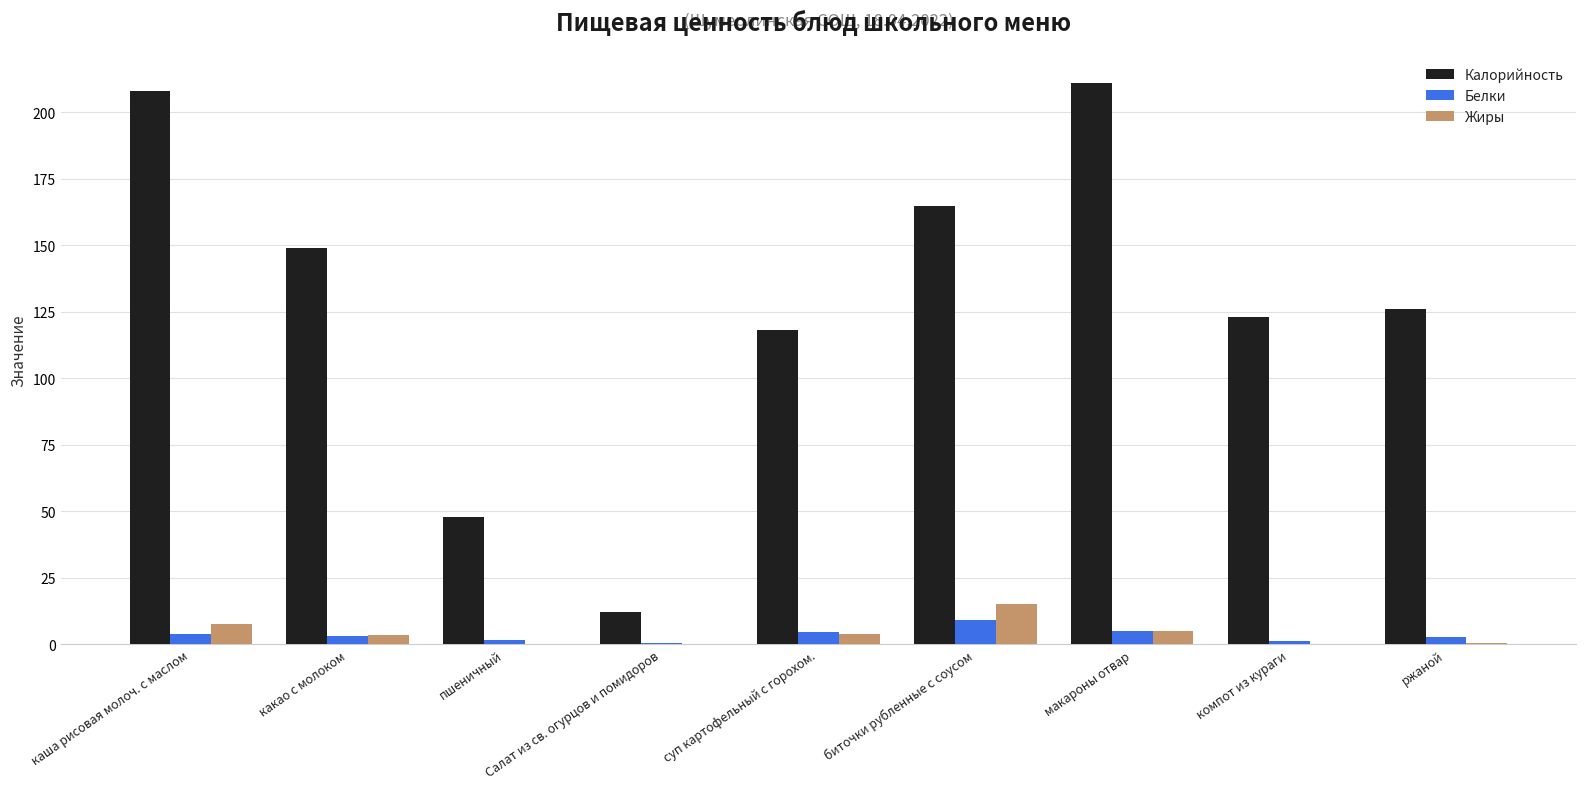

The Калорийность series shows 27.1 at пшеничный. True or false?

False